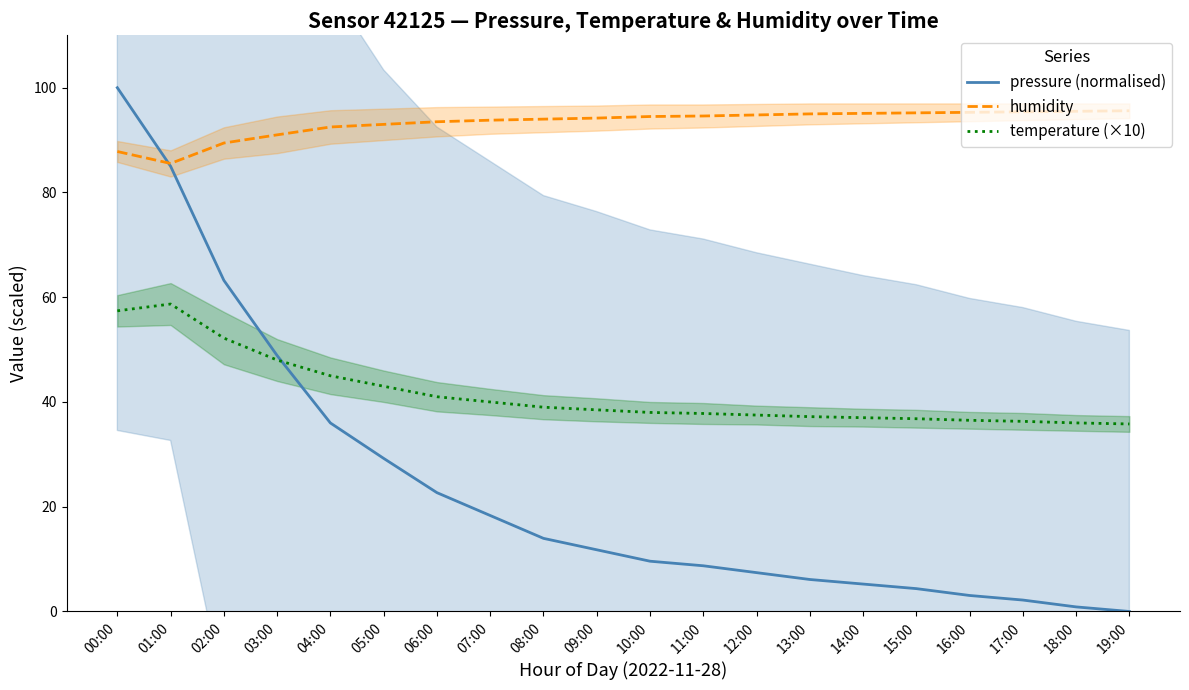

The value of pressure (normalised) at 04:00 is 36.0. True or false?

True